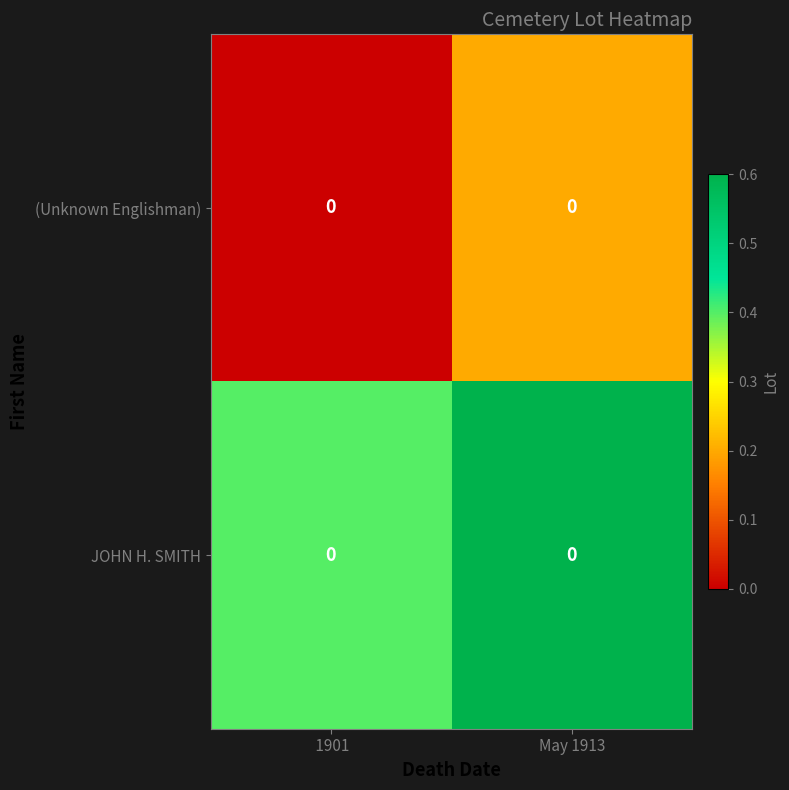

Reading left to right, extract all data points from this chart.

(Unknown Englishman):  1901=0.0	May 1913=0.0
JOHN H. SMITH:  1901=0.0	May 1913=0.0